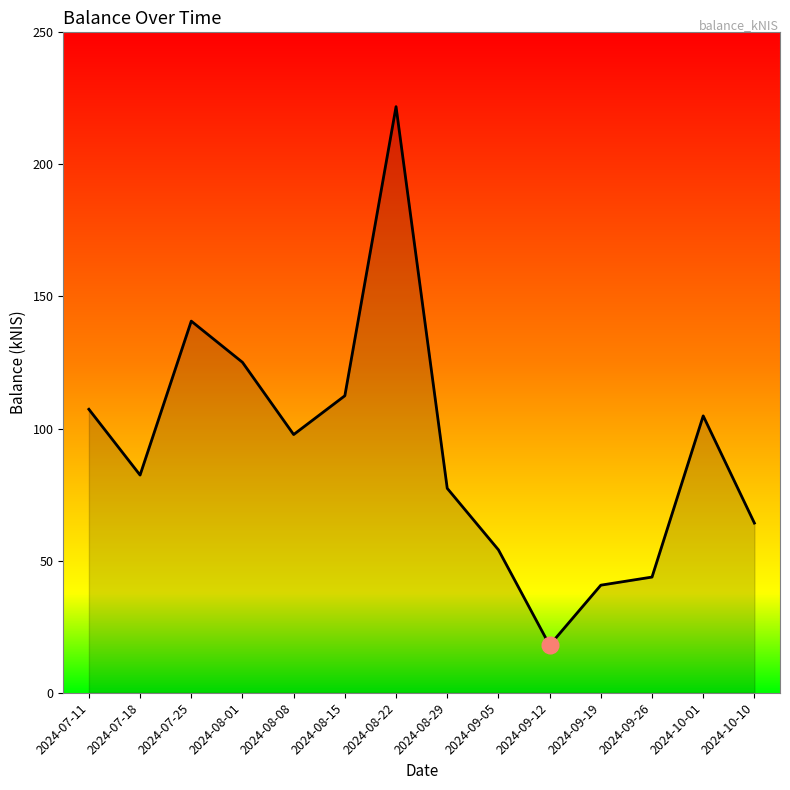

How many interior local peaks (higher than both neighbors) does the data have?

3